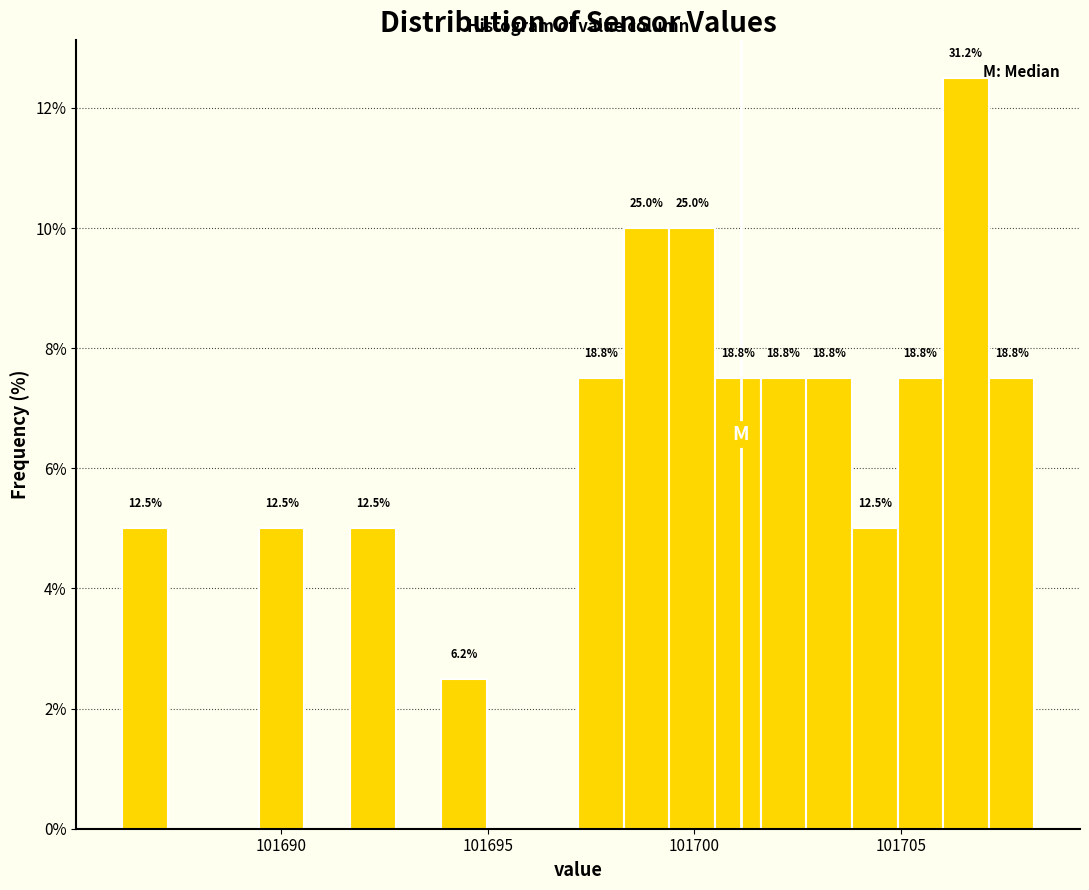

Read against the x-axis, roughly where is the centre of the tallest bar?

101706.5